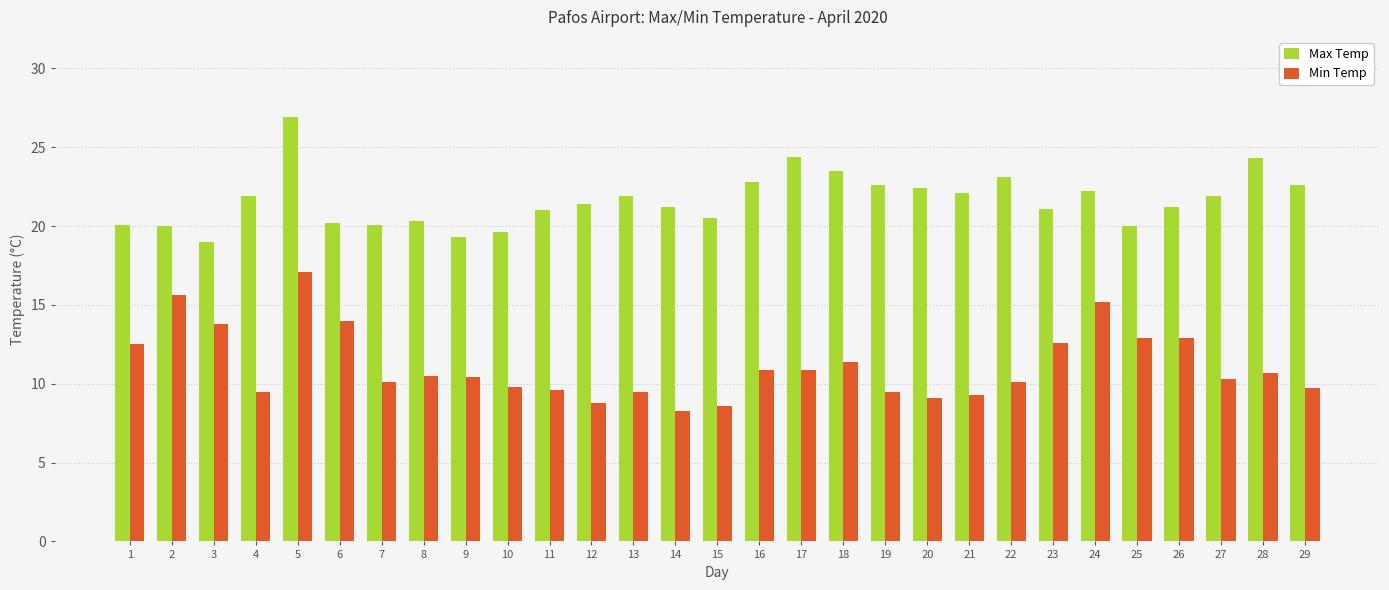

Rank the series by their maximum value, from lowest to highest.

Min Temp, Max Temp